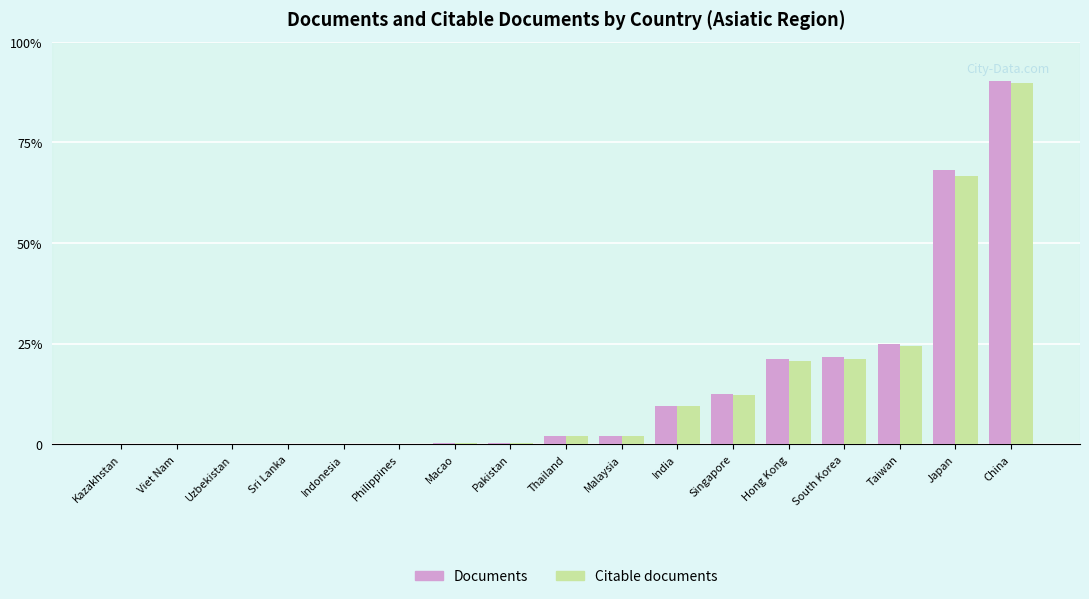

What are all the series names shown in the legend?

Documents, Citable documents